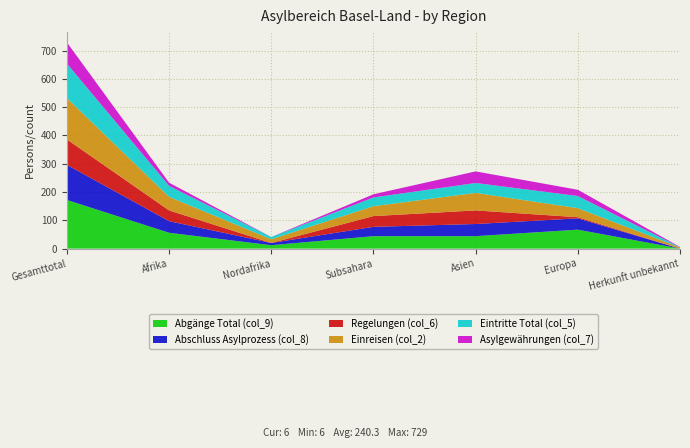

Reading right to left, what are all the values shown in this chart?

Abgänge Total (col_9): Herkunft unbekannt=0	Europa=67	Asien=44	Subsahara=44	Nordafrika=12	Afrika=56	Gesamttotal=172
Abschluss Asylprozess (col_8): Herkunft unbekannt=0	Europa=40	Asien=43	Subsahara=33	Nordafrika=8	Afrika=41	Gesamttotal=124
Regelungen (col_6): Herkunft unbekannt=0	Europa=4	Asien=48	Subsahara=38	Nordafrika=0	Afrika=38	Gesamttotal=90
Einreisen (col_2): Herkunft unbekannt=4	Europa=32	Asien=62	Subsahara=35	Nordafrika=13	Afrika=48	Gesamttotal=146
Eintritte Total (col_5): Herkunft unbekannt=1	Europa=43	Asien=35	Subsahara=31	Nordafrika=8	Afrika=39	Gesamttotal=122
Asylgewährungen (col_7): Herkunft unbekannt=1	Europa=22	Asien=41	Subsahara=11	Nordafrika=0	Afrika=11	Gesamttotal=75